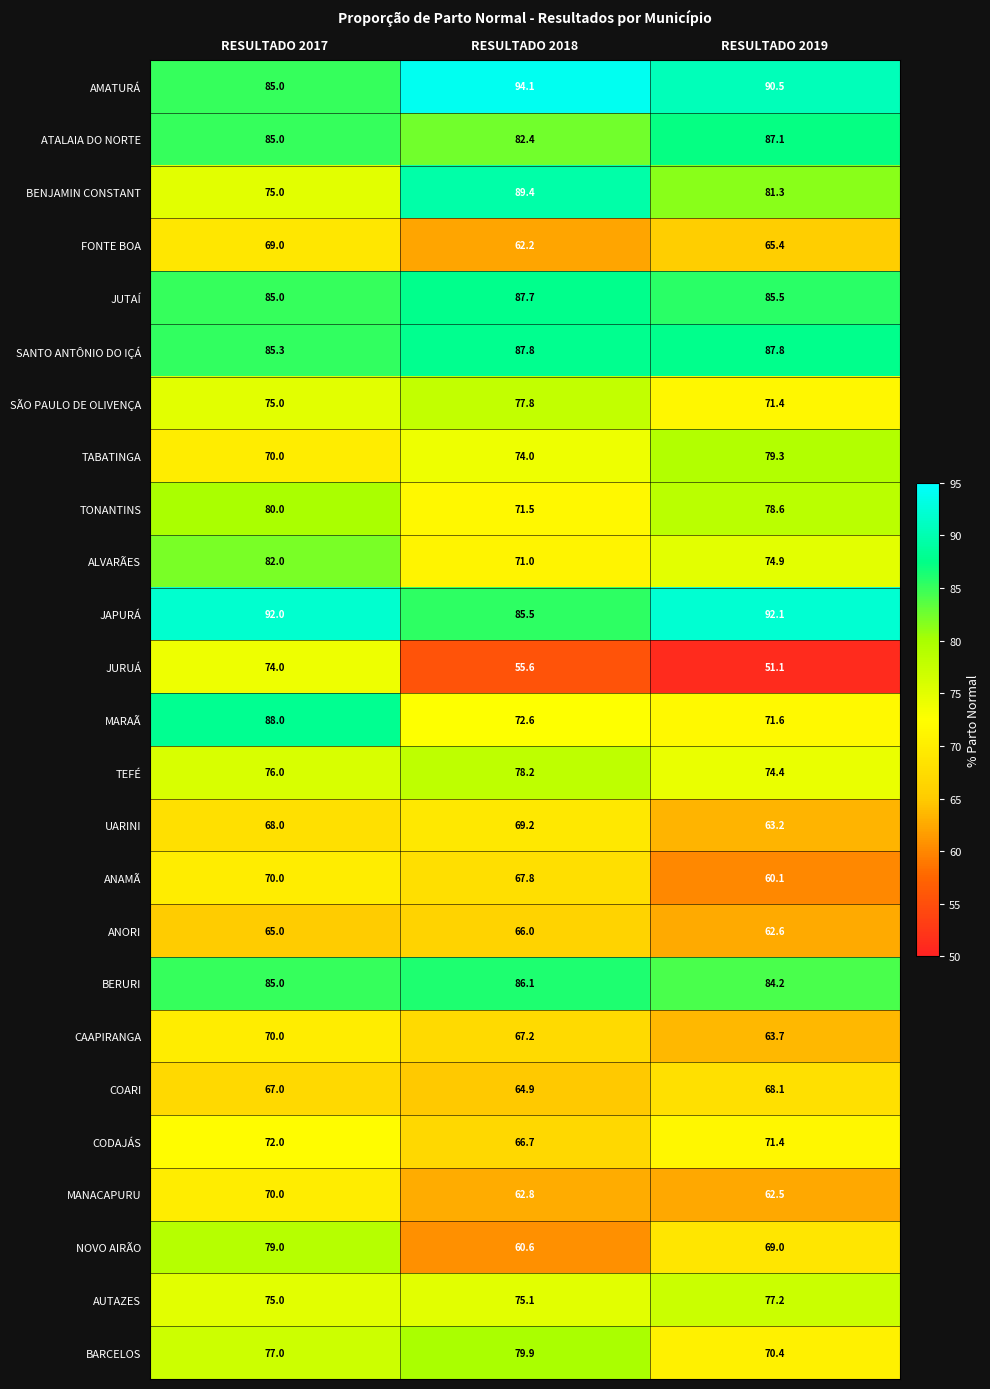

What is the greatest value displayed?

94.1